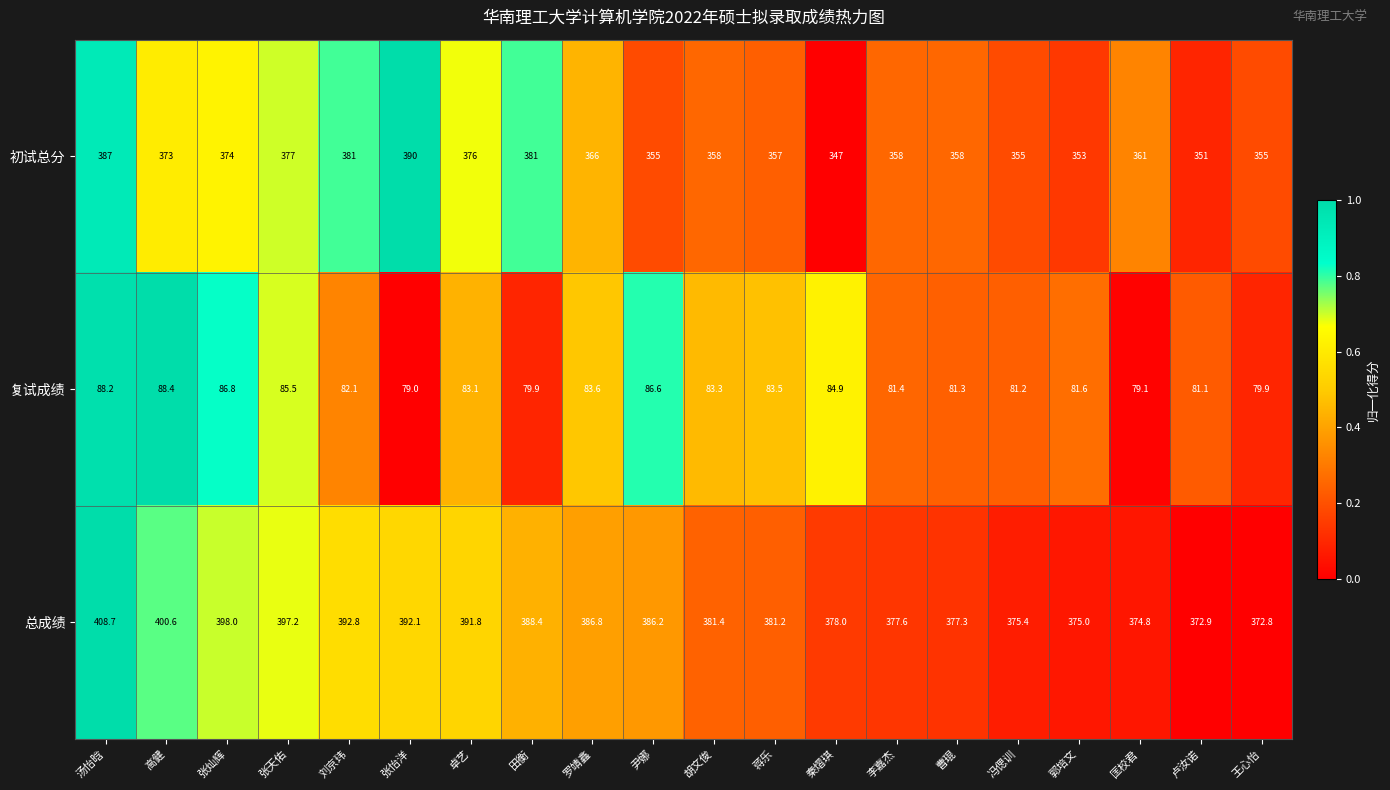

Count the number of data series in this chart.

3